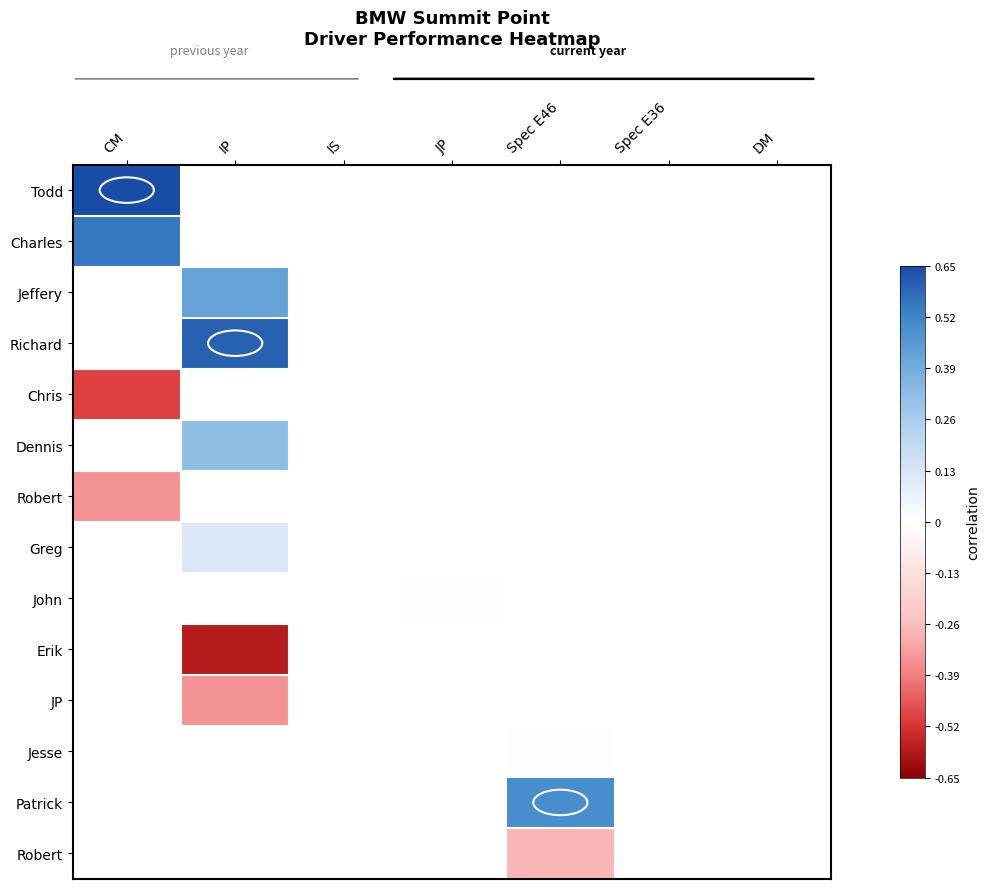

How many categories are shown in the chart?

7